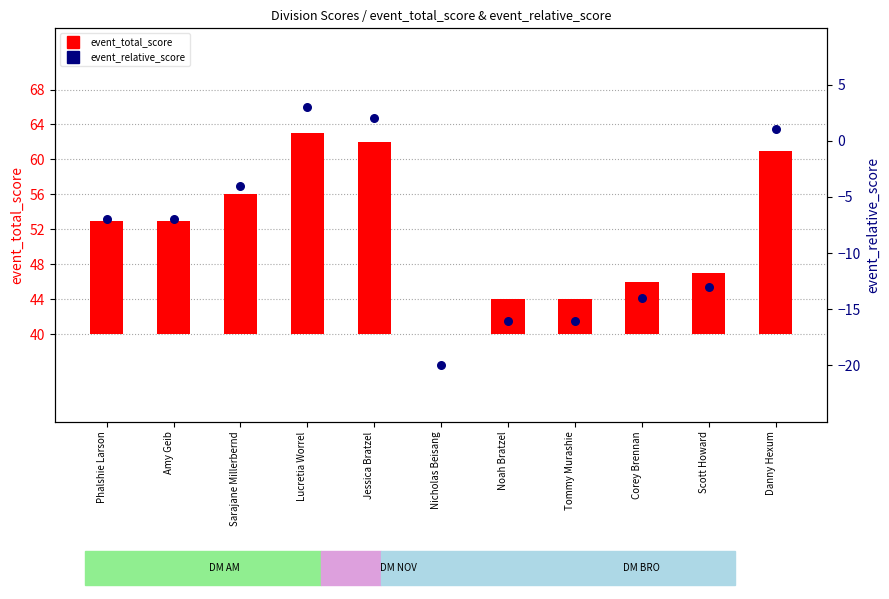

What are all the series names shown in the legend?

event_total_score, event_relative_score